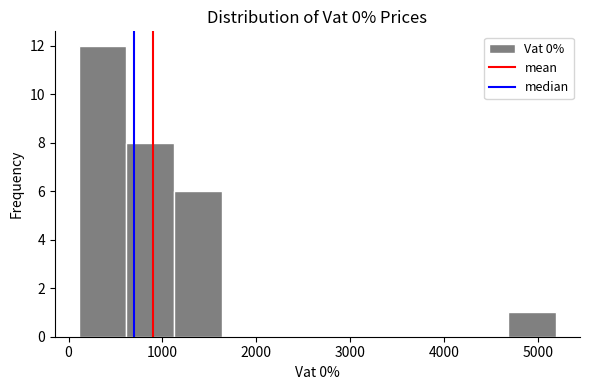

Reading left to right, list every bar in this chart as the range it spans on the x-axis followed by its height. Neither the bar edges nor the heights are printed on the chart, so give them approximately, as read against the axes.

100 to 600: 12
600 to 1100: 8
1100 to 1600: 6
1600 to 2100: 0
2100 to 2700: 0
2700 to 3200: 0
3200 to 3700: 0
3700 to 4200: 0
4200 to 4700: 0
4700 to 5200: 1